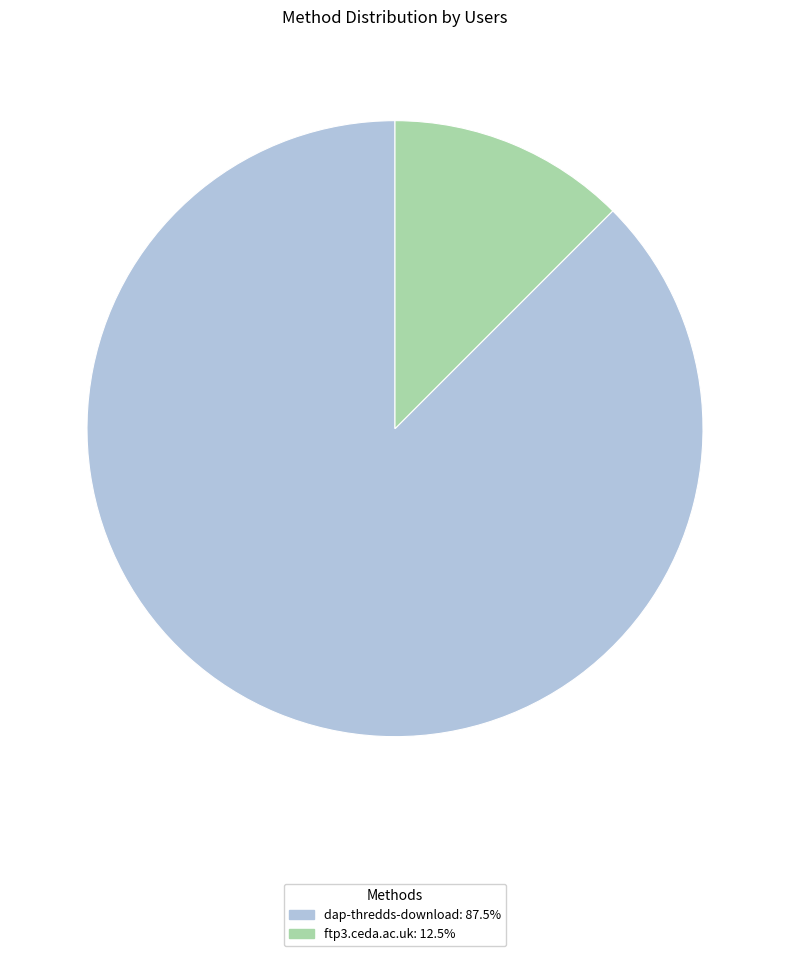

Do dap-thredds-download and ftp3.ceda.ac.uk together represent more than half of the pie?

Yes